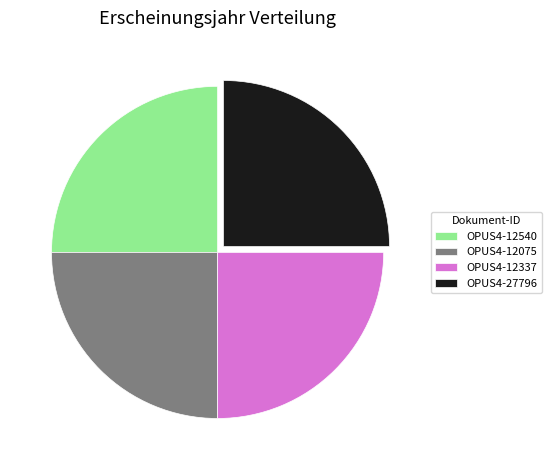

How many segments does this pie chart have?

4